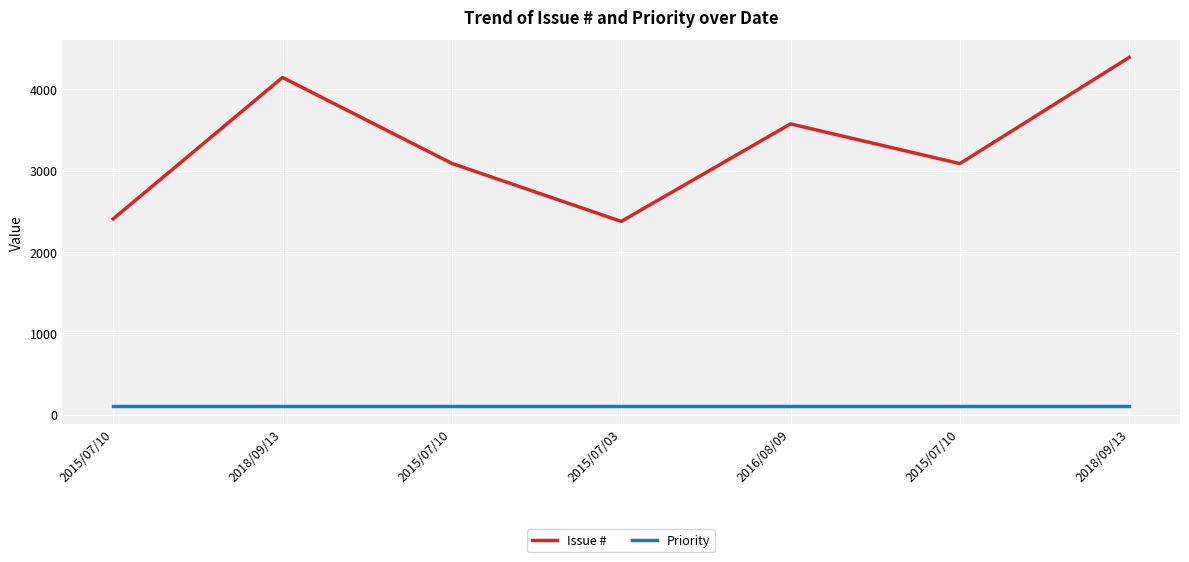

What are all the series names shown in the legend?

Issue #, Priority